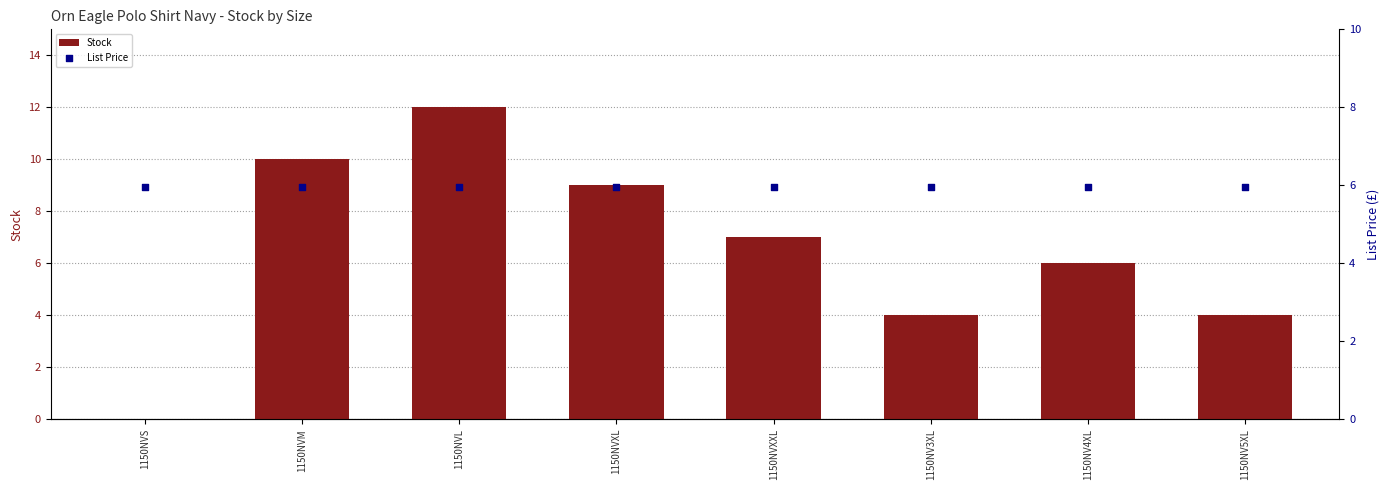

At which category is the sum across all series the highest?

1150NVL